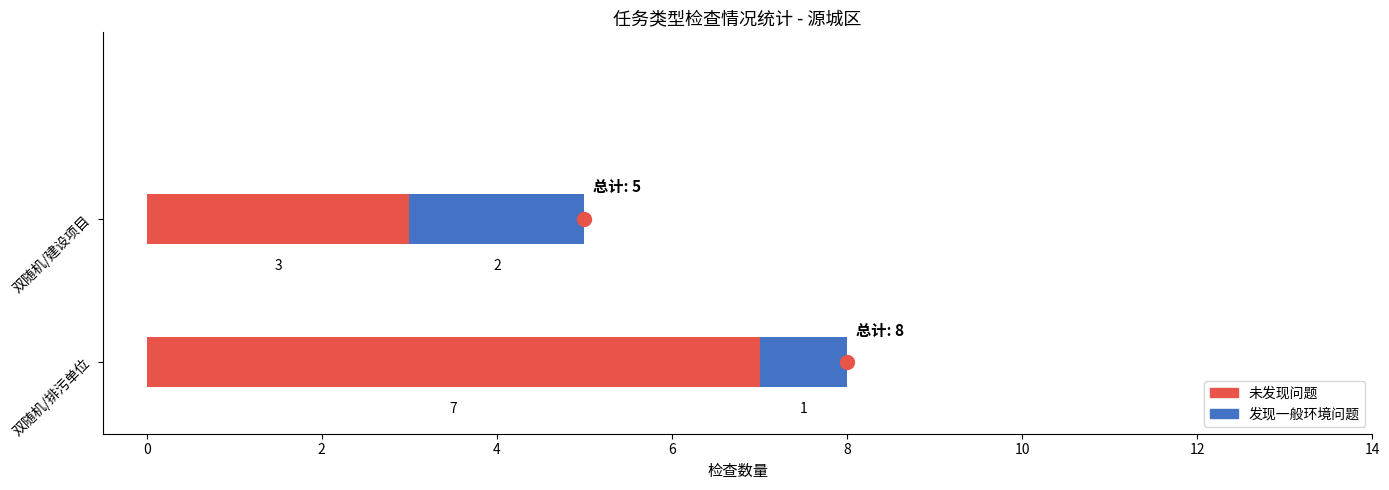

What value does the 未发现问题 series have at 双随机/排污单位?

7